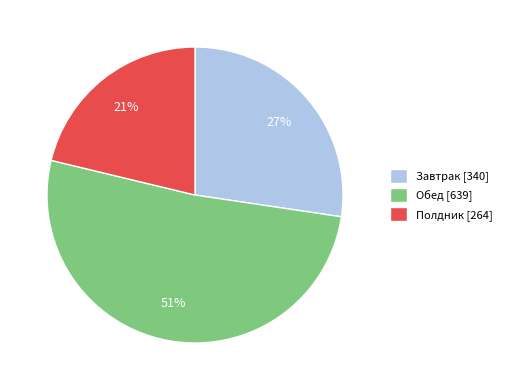

To the nearest percent, what is the combined percentage of Обед [639] and Полдник [264]?

73%